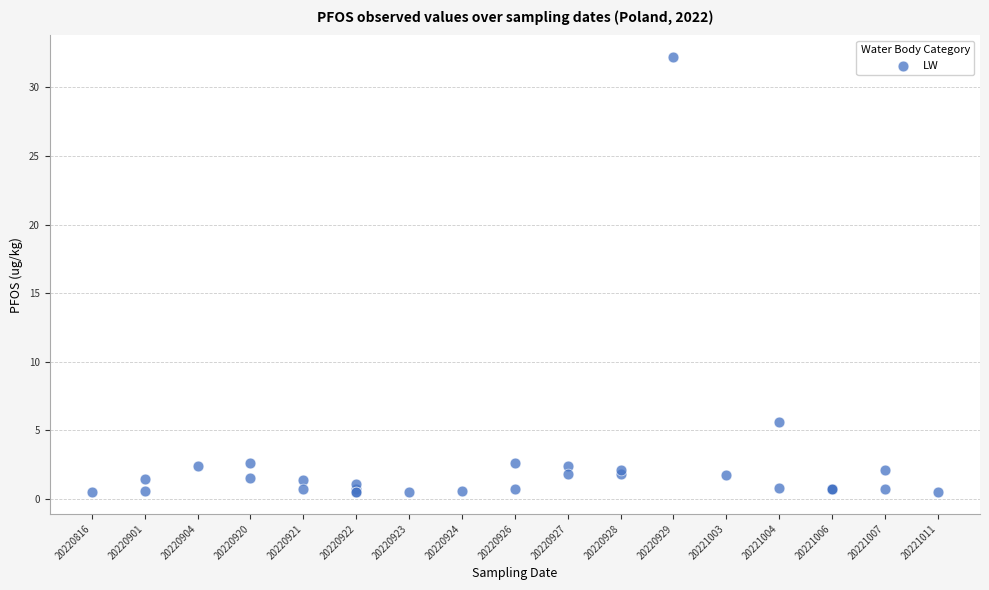

What Y value in the scatter plot is closest to 16?

5.6